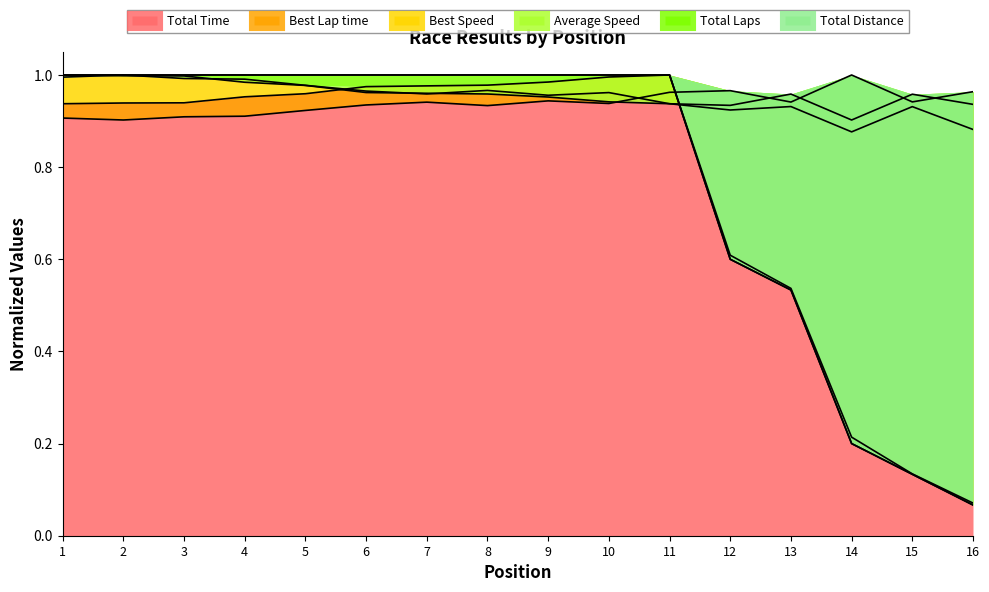

Rank the categories by Total Time value from lowest to highest.

16, 15, 14, 13, 12, 1, 2, 3, 4, 5, 6, 7, 8, 9, 10, 11